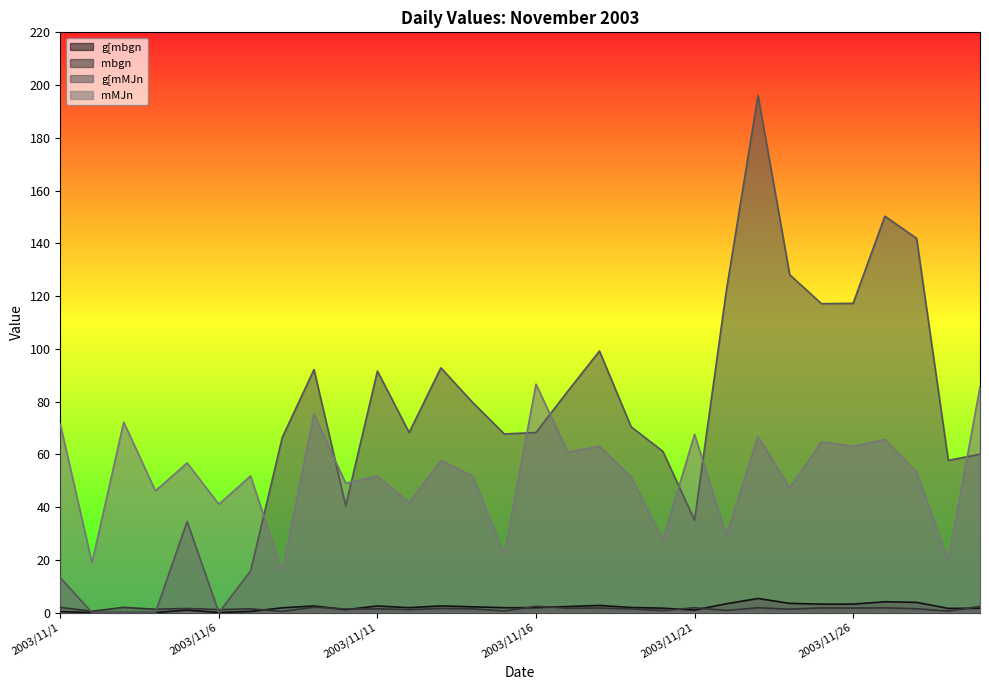

True or false: mbgn has a value of 0.8 at 2003/11/22.

True